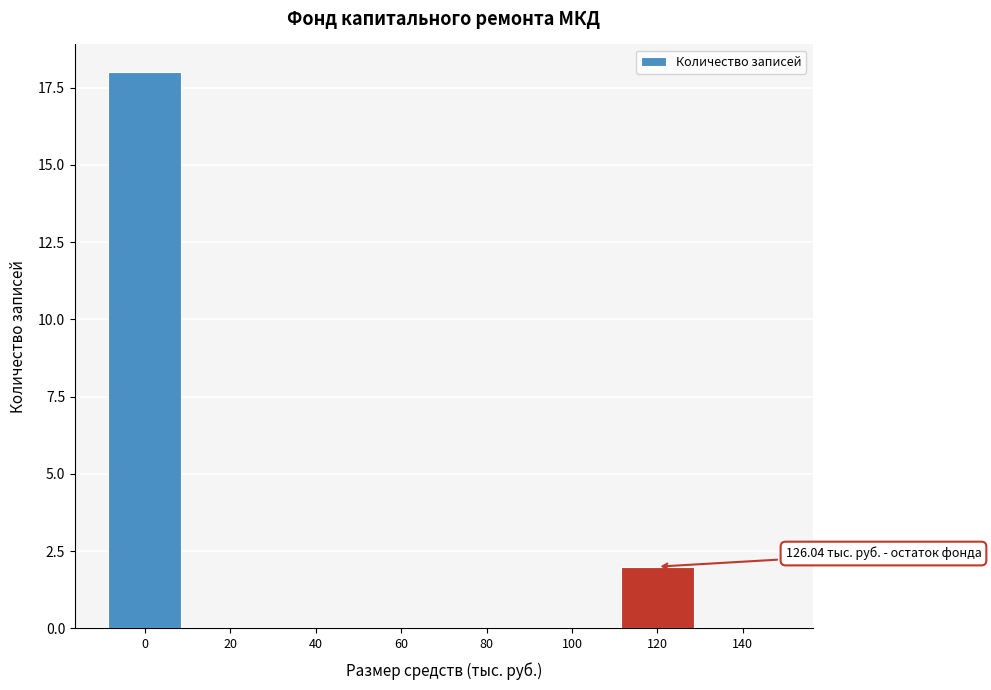

Reading right to left, transcribe all the data shown in this chart.

140=0	120=2	100=0	80=0	60=0	40=0	20=0	0=18